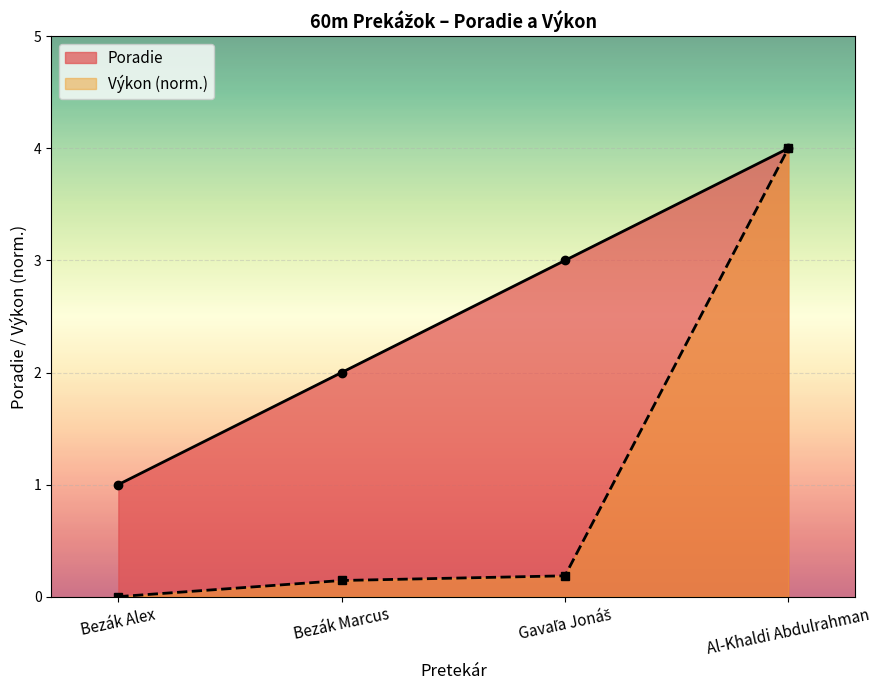

List the labels in order of value, smallest first.

Bezák Alex, Bezák Marcus, Gavaľa Jonáš, Al-Khaldi Abdulrahman